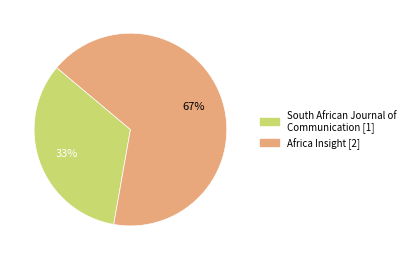

Is there a majority slice in this chart?

Yes